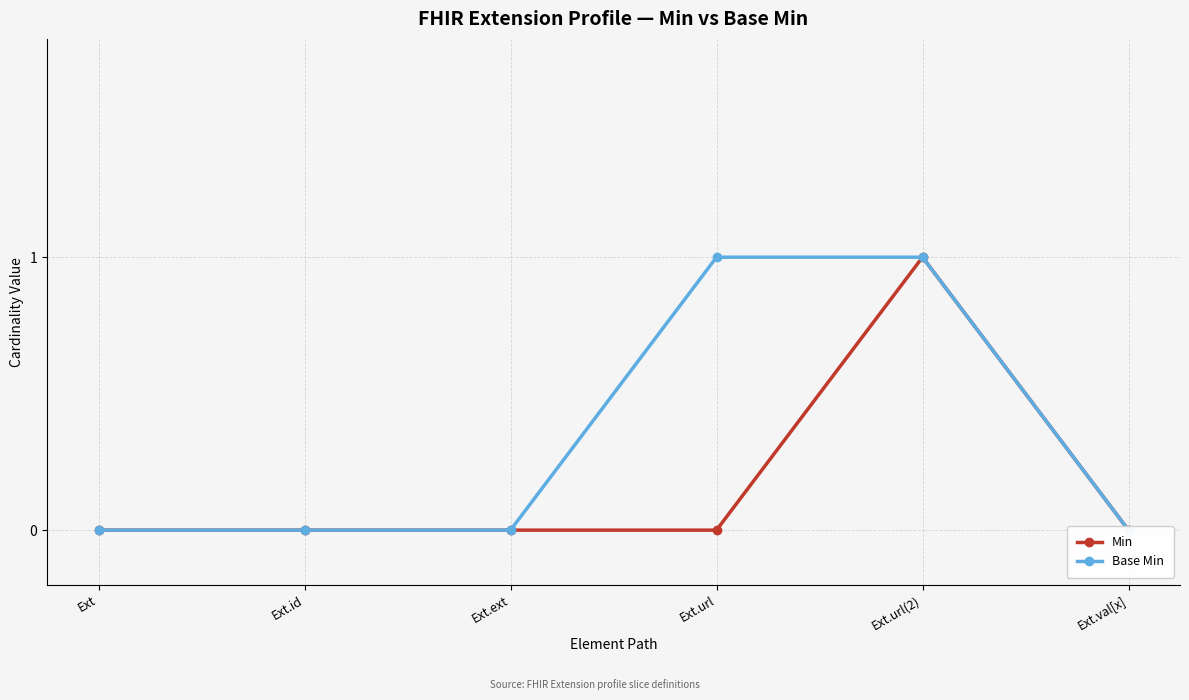

Where is Base Min nearest to the value 0?

Ext